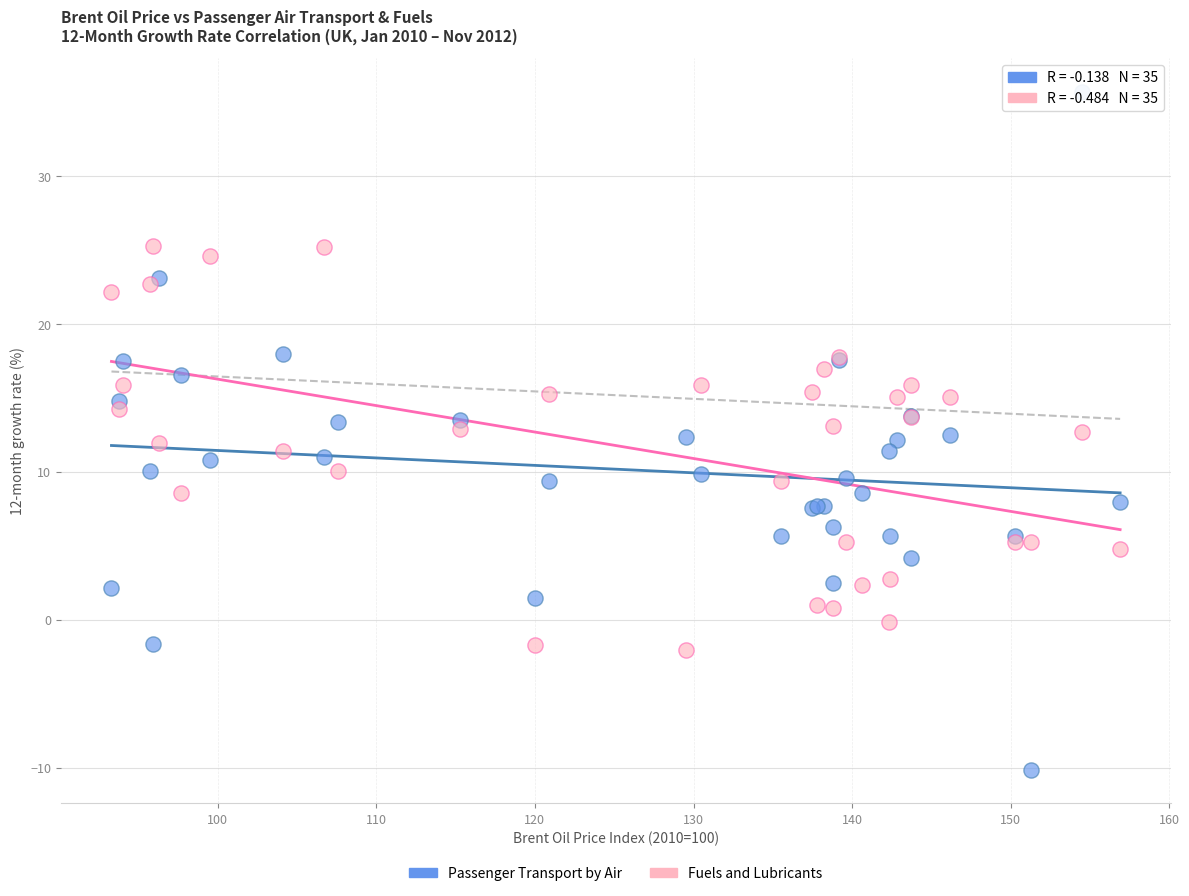

What is the X range (max minus min) for the scatter plot?

63.6